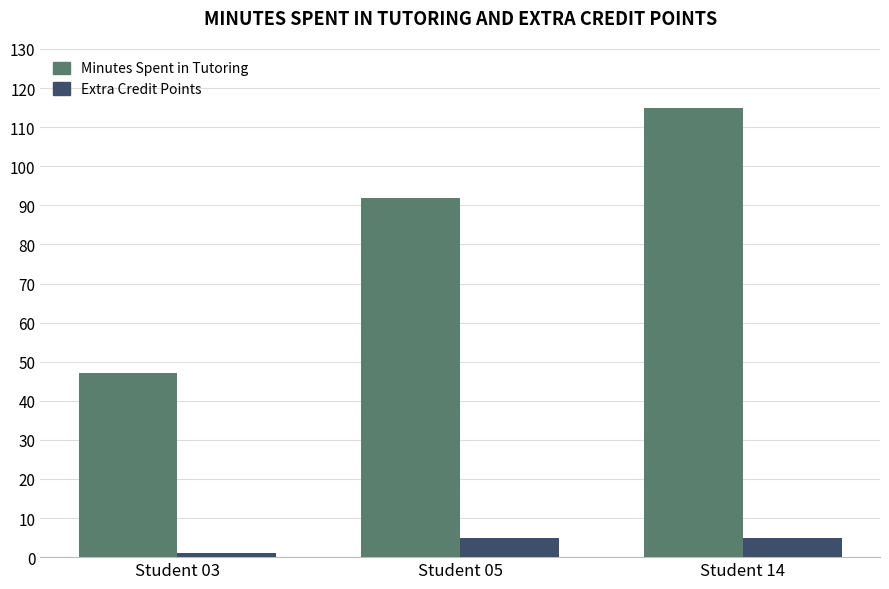

What is the sum of the Minutes Spent in Tutoring values at Student 14 and Student 03?

162